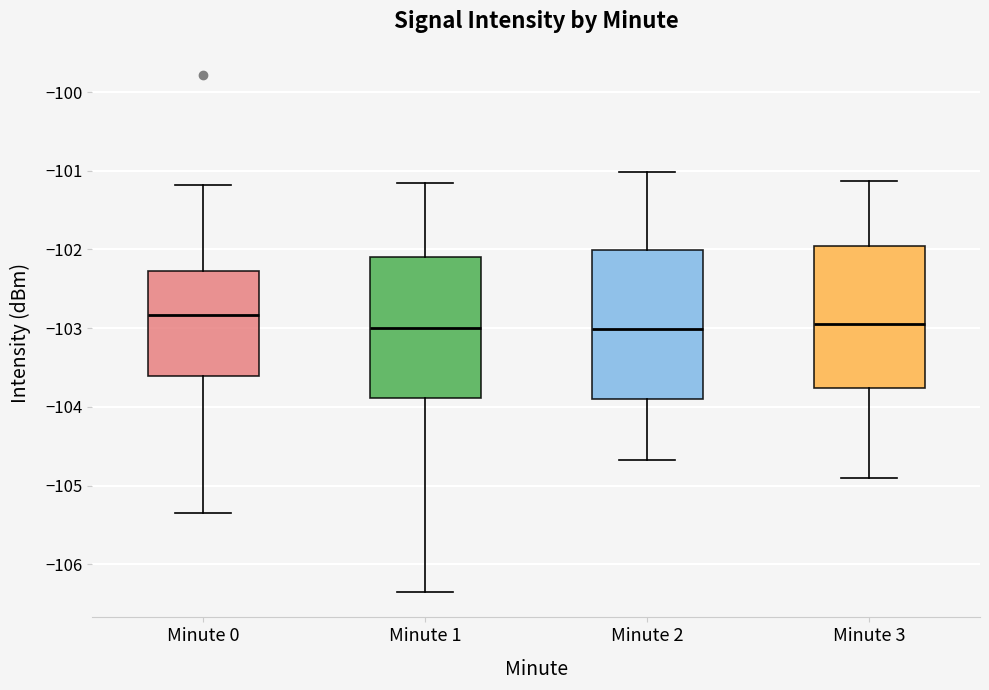

Reading left to right, transcribe this box plot: for each box, give where its median line is, the range the box spans, and where its two whiskers end, as read against the y-axis. The values are not printed on the chart, so give them approximately, as read against the axis.

Minute 0: median -102.8, box -103.6 to -102.3, whiskers -105.4 to -101.2
Minute 1: median -103.0, box -103.9 to -102.1, whiskers -106.3 to -101.2
Minute 2: median -103.0, box -103.9 to -102.0, whiskers -104.7 to -101.0
Minute 3: median -103.0, box -103.8 to -102.0, whiskers -104.9 to -101.1